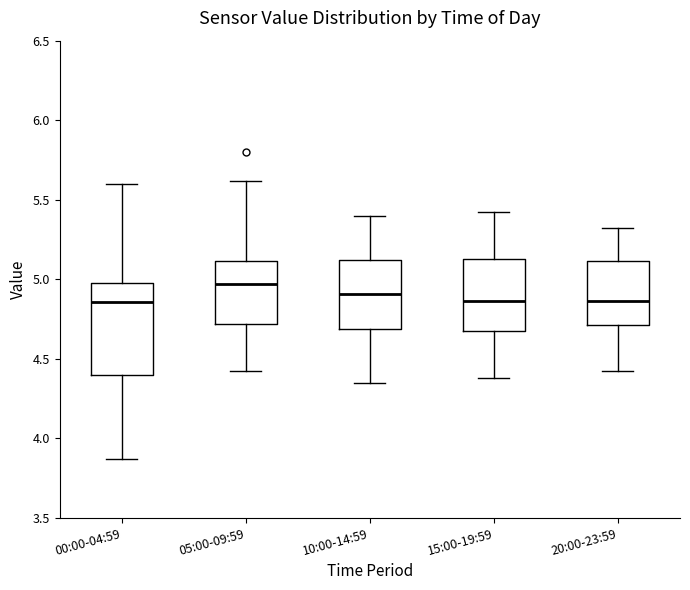

Comparing the boxes themselves (not the whiskers), which one is the tallest?

00:00-04:59